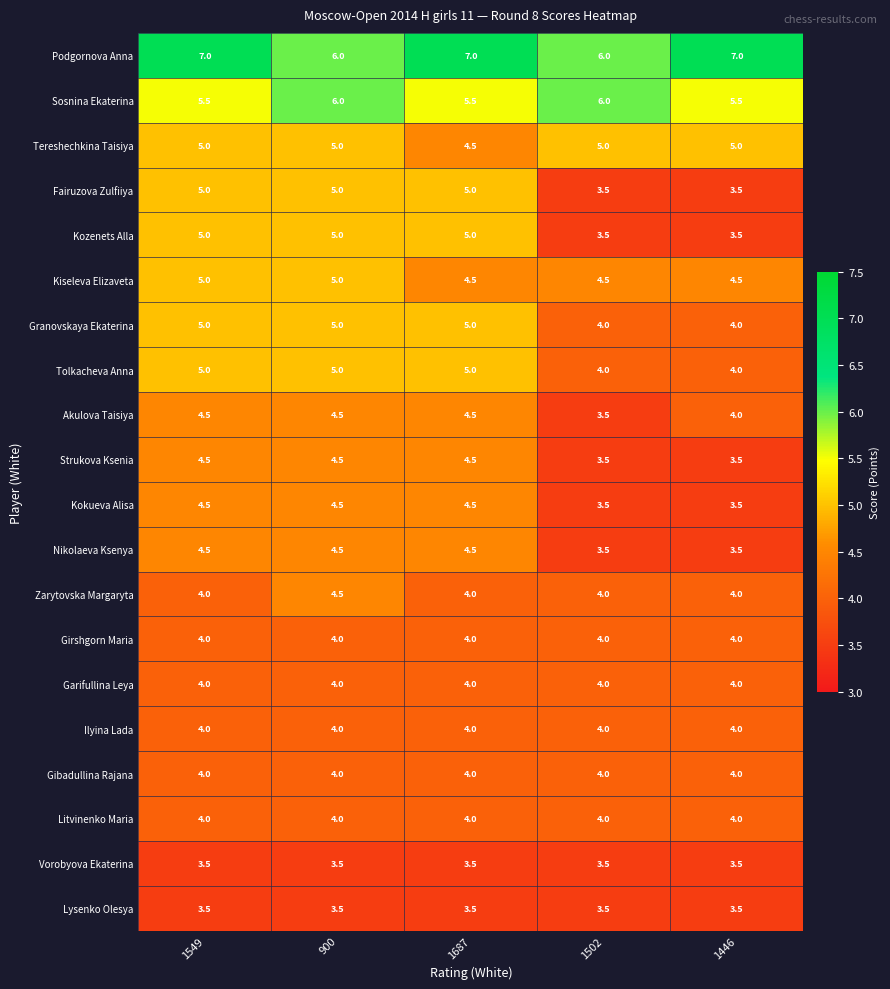

What is the average value of the Granovskaya Ekaterina series?

4.6